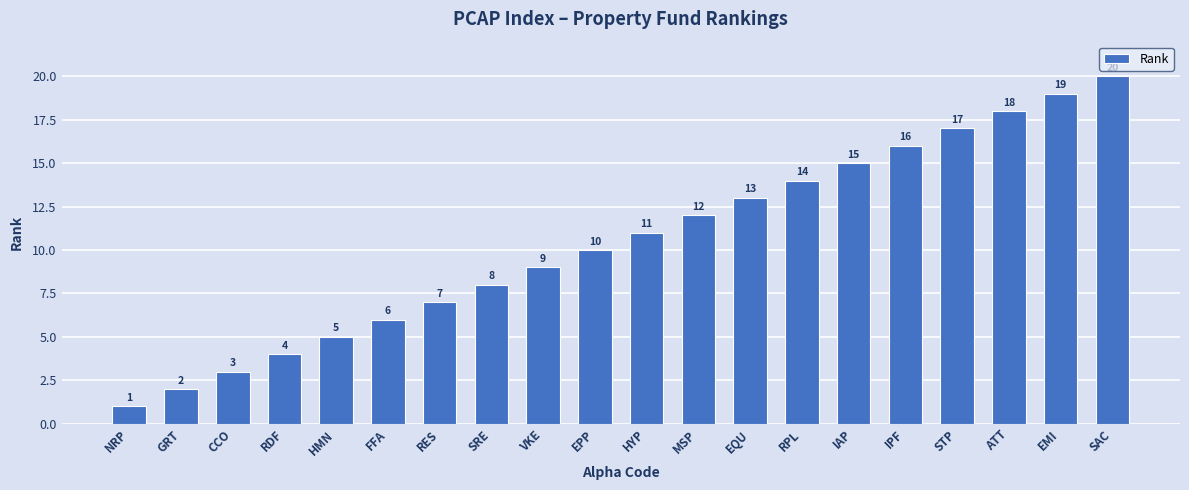

Does the chart contain stacked bars?

No